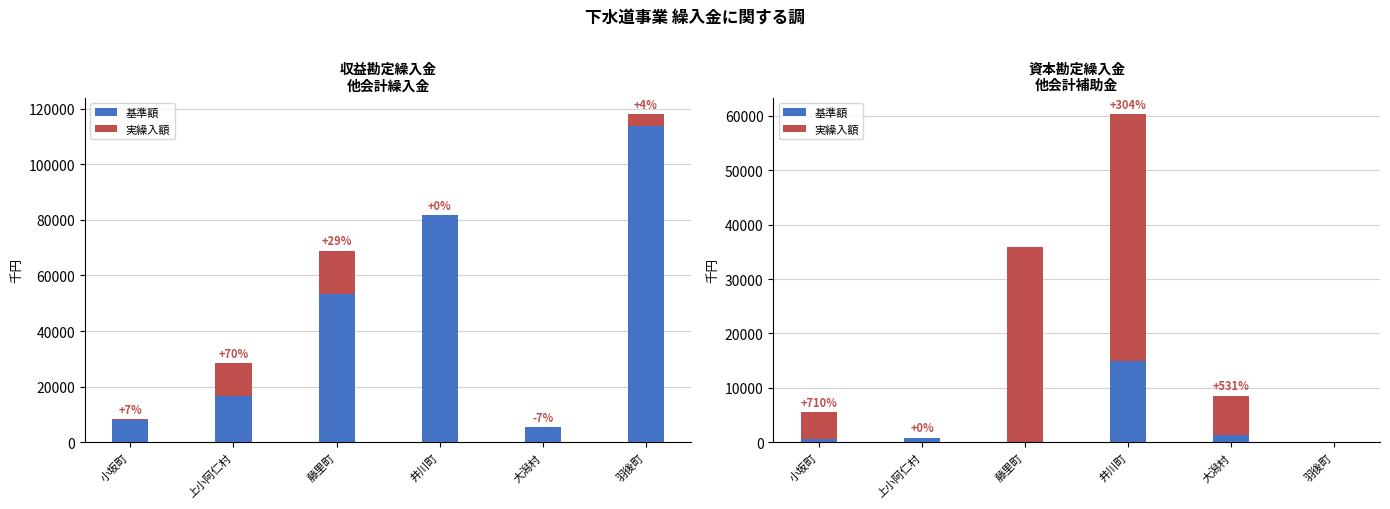

List the series in order of their peak value, highest first.

実繰入額, 基準額